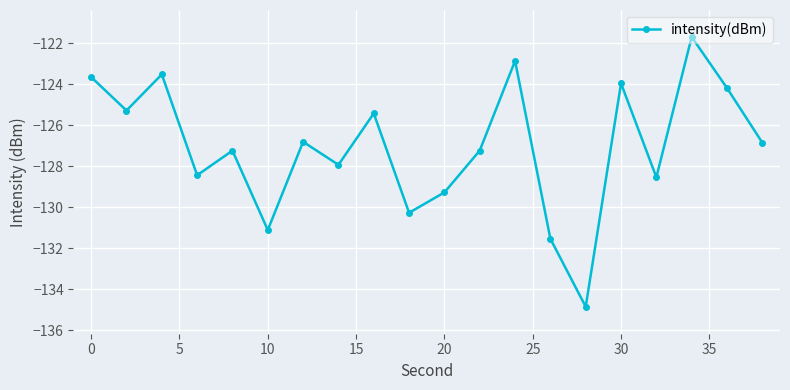

What is the value of the 18th point from the left?

-121.7